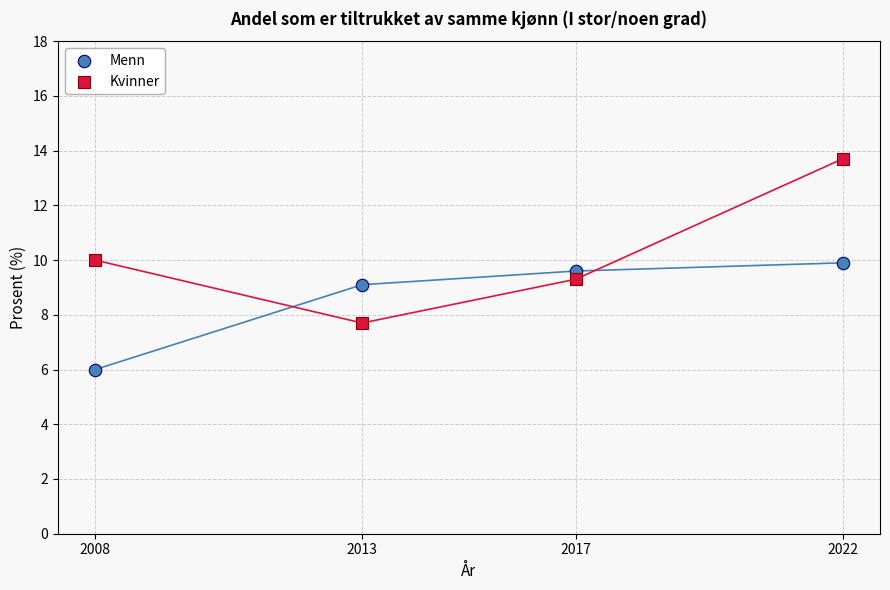

Across all data points, what is the range of Y values (max minus min)?

7.7